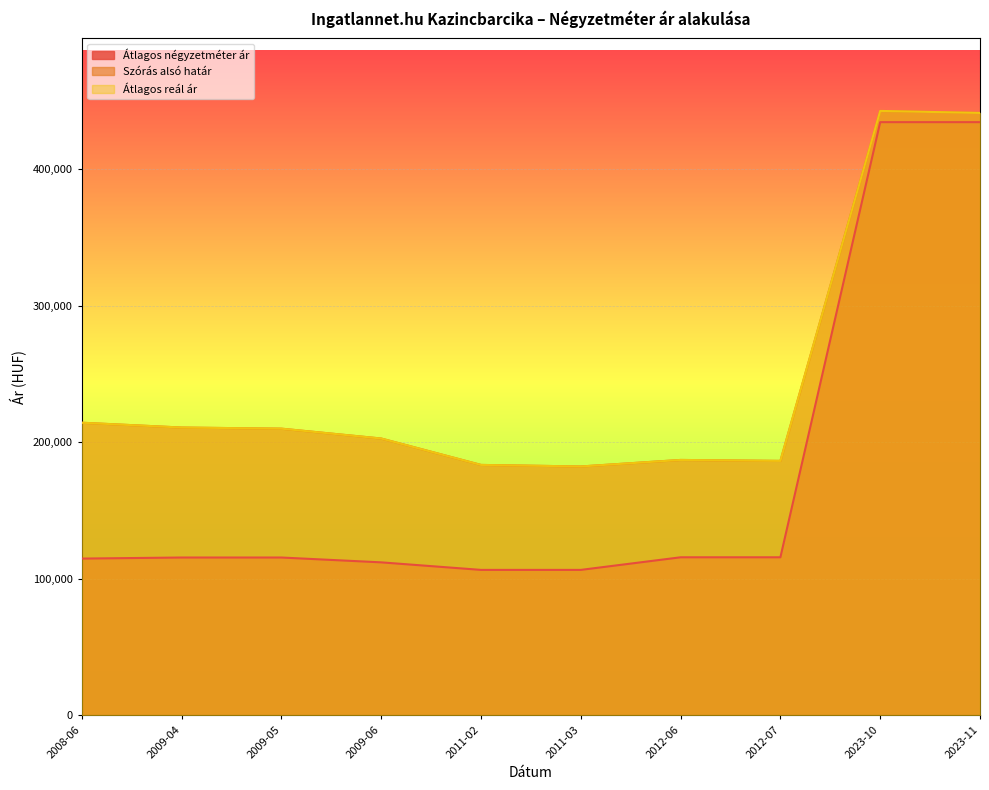

Where does the Átlagos négyzetméter ár series first go above 115625?

2012-06